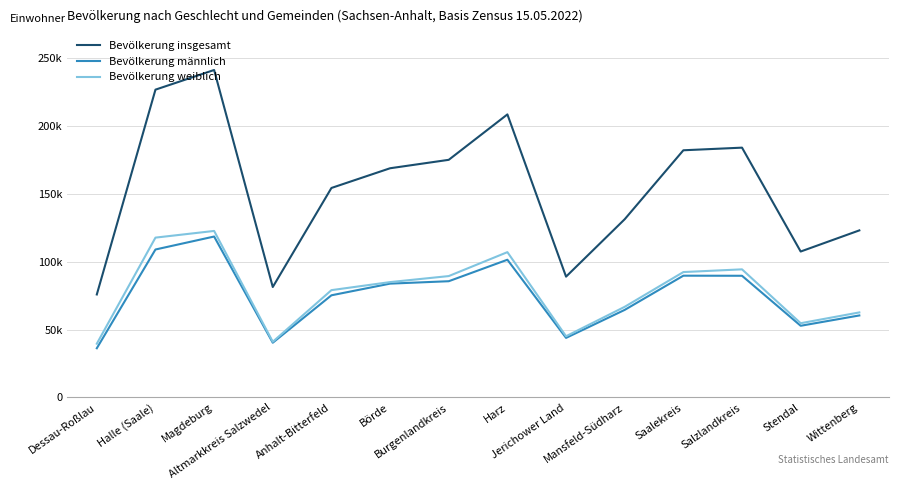

At which category is the sum across all series the highest?

Magdeburg